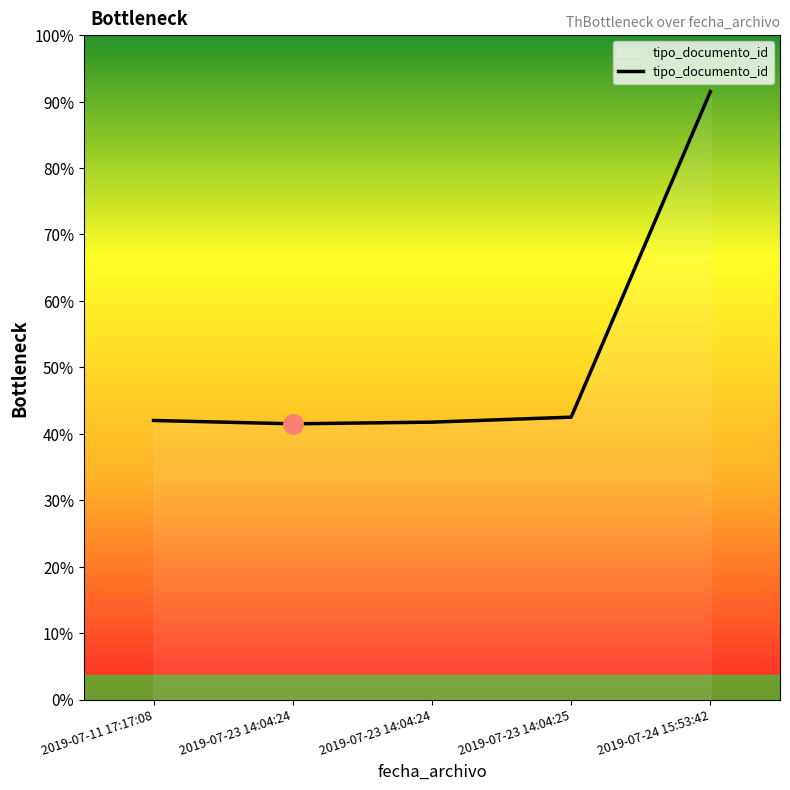

Is it true that the value at 2019-07-24 15:53:42 is 541?

False